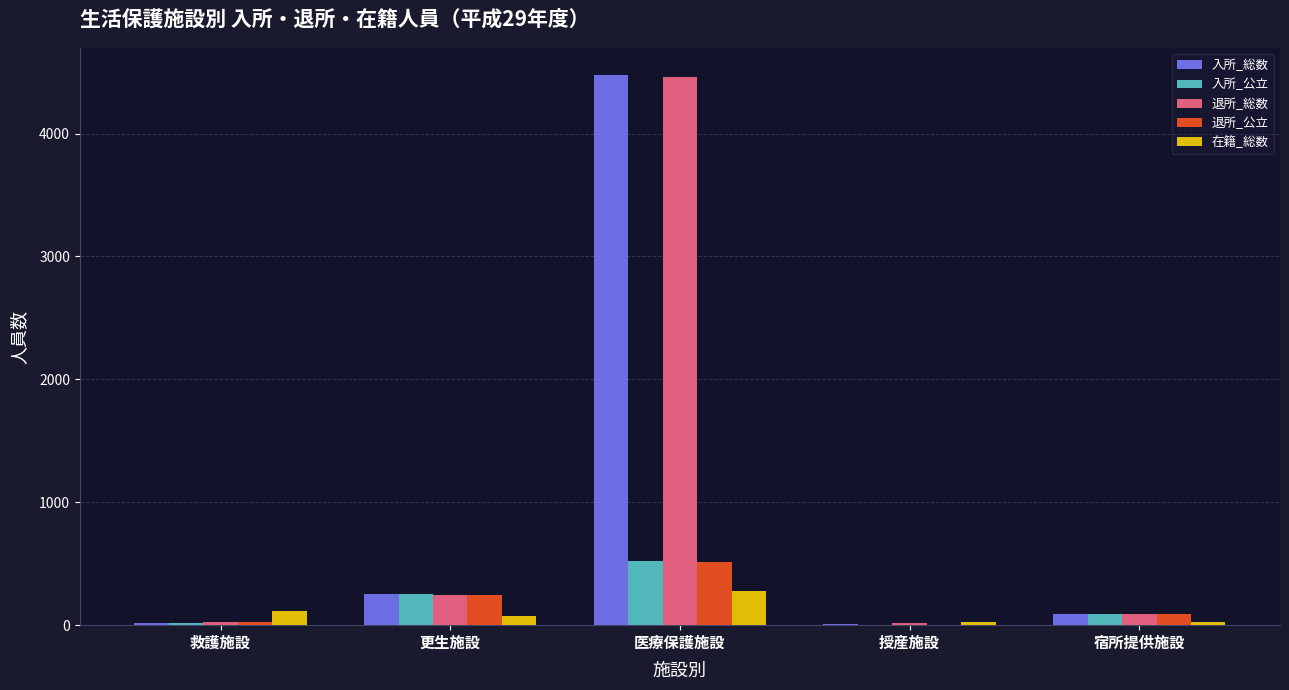

How many groups of bars are there?

5